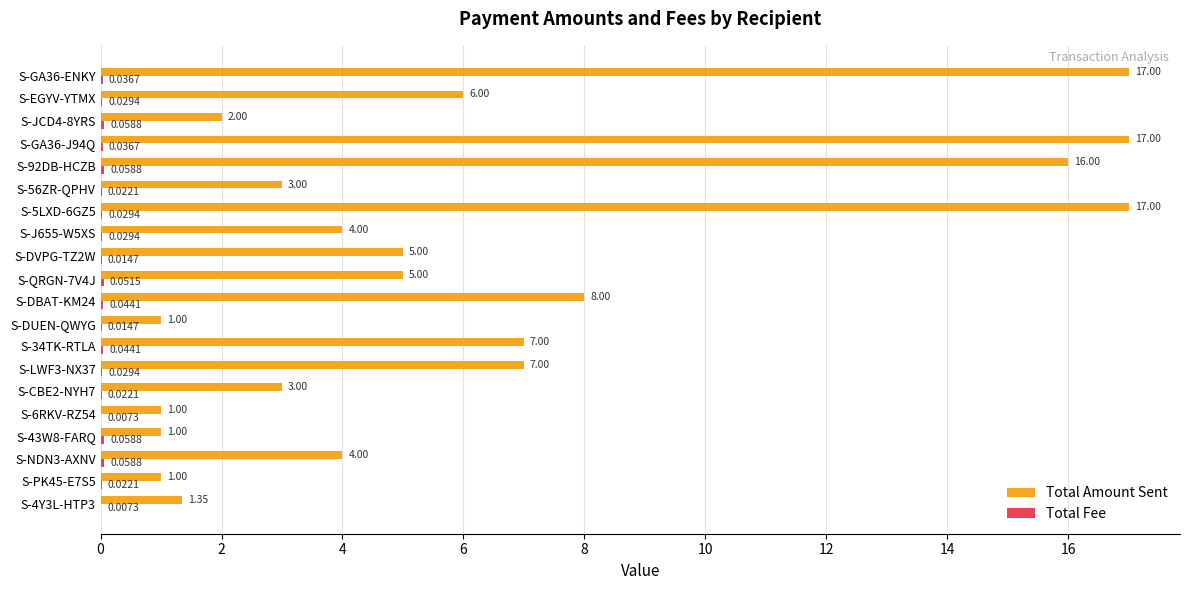

What is the total value across all series at S-DBAT-KM24?

8.0